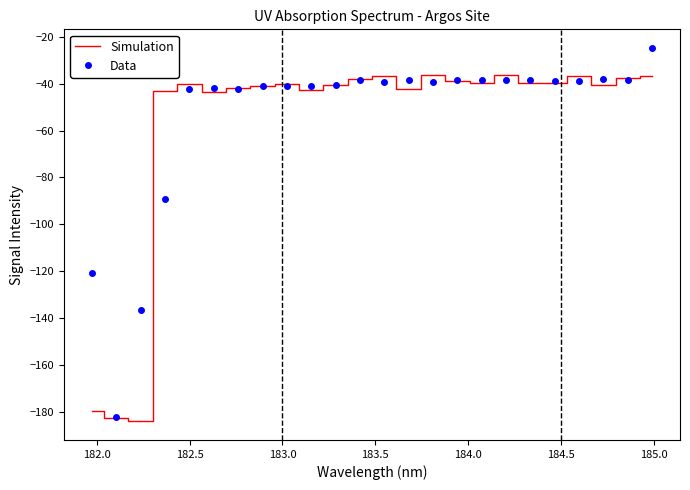

What is the smallest value displayed?

-184.0